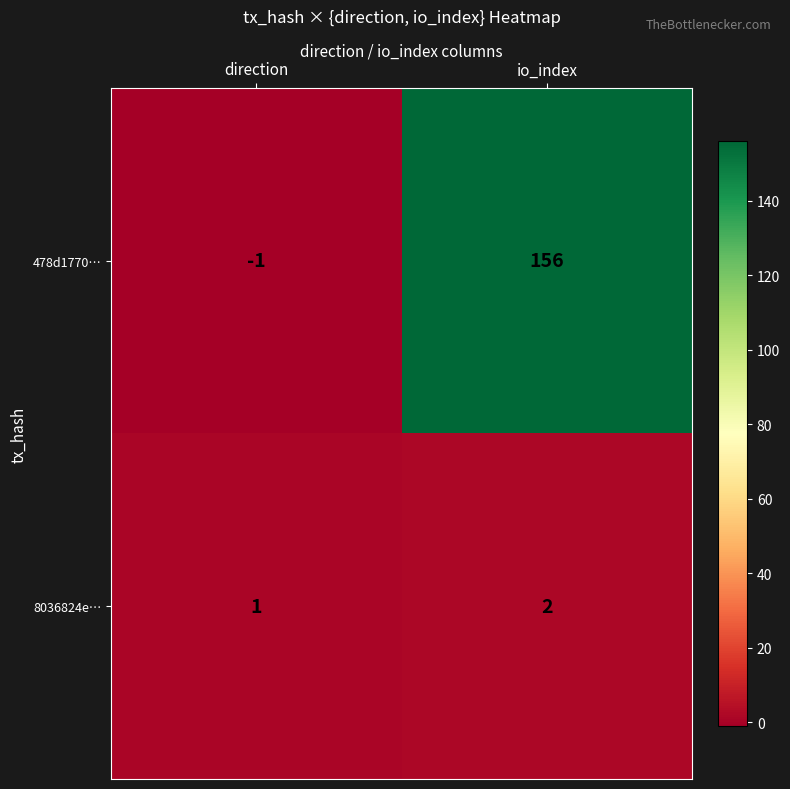

What is the difference between the 478d1770… values at direction and io_index?

157